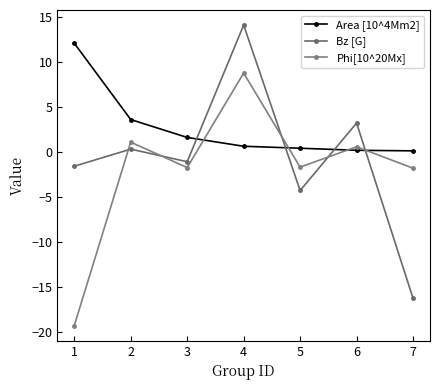

How many values in Bz [G] are above zero?

3